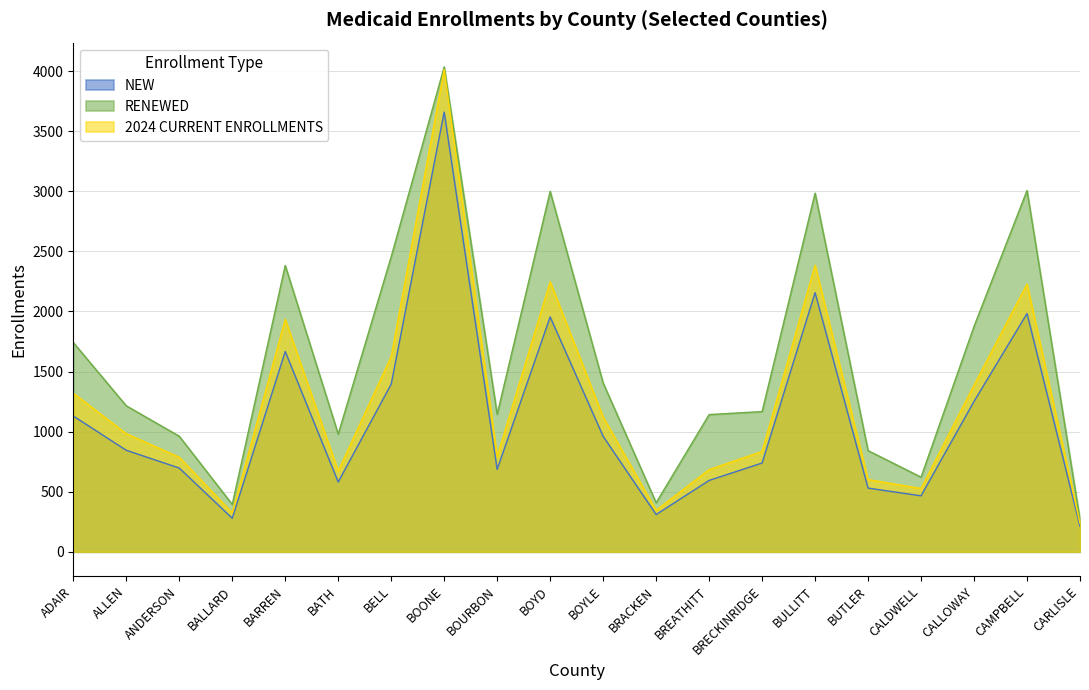

Rank the categories by RENEWED value from highest to lowest.

BOONE, CAMPBELL, BOYD, BULLITT, BELL, BARREN, CALLOWAY, ADAIR, BOYLE, ALLEN, BRECKINRIDGE, BOURBON, BREATHITT, BATH, ANDERSON, BUTLER, CALDWELL, BRACKEN, BALLARD, CARLISLE